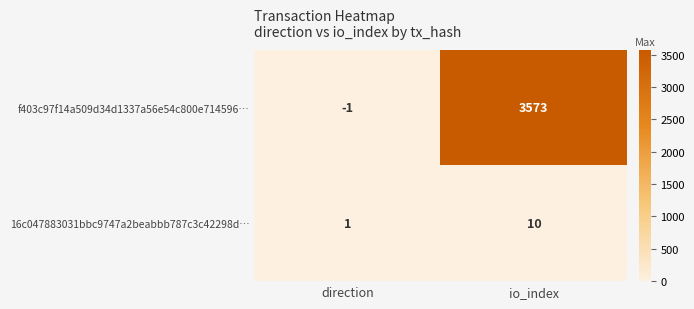

What is the difference between the maximum and minimum values in the f403c97f14a509d34d1337a56e54c800e714596… series?

3574